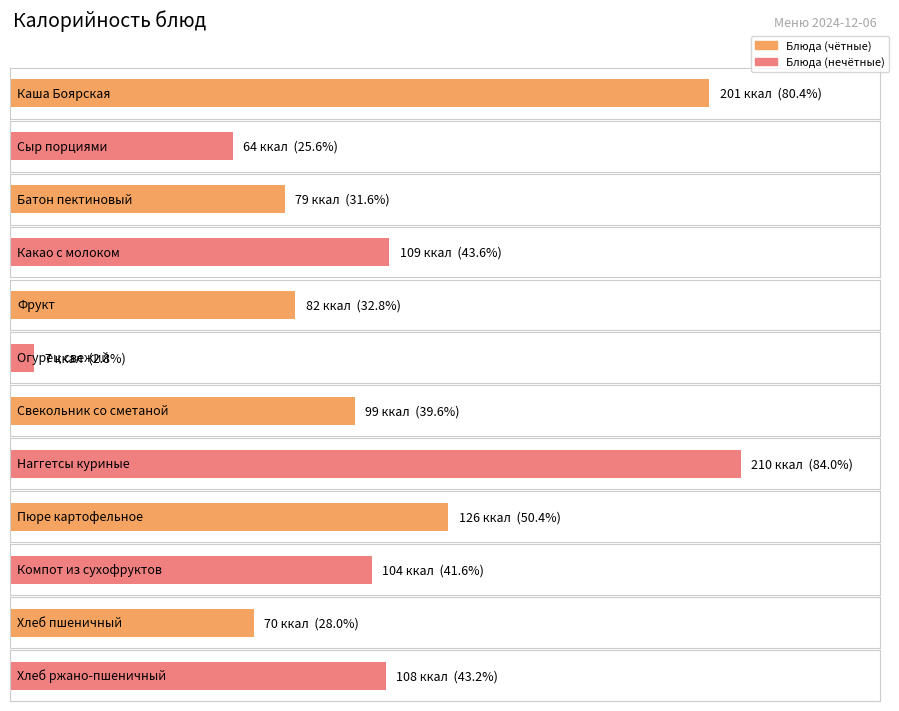

List the labels in order of value, largest first.

Наггетсы куриные, Каша Боярская, Пюре картофельное, Какао с молоком, Хлеб ржано-пшеничный, Компот из сухофруктов, Свекольник со сметаной, Фрукт, Батон пектиновый, Хлеб пшеничный, Сыр порциями, Огурец свежий